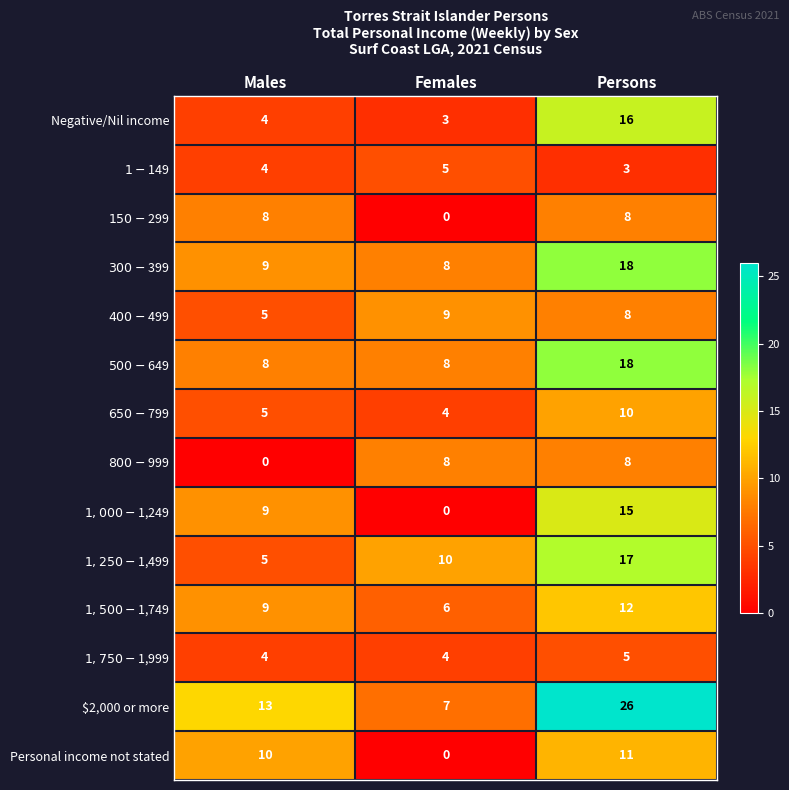

What is the total value across all series at Males?

93